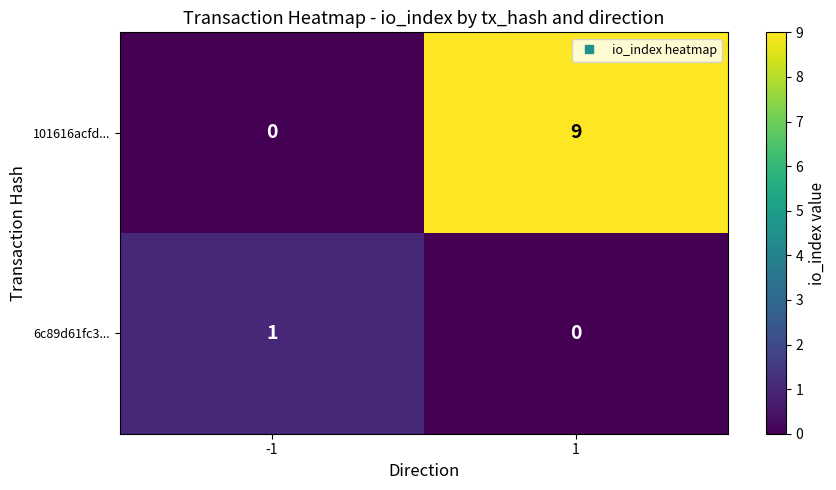

List the series in order of their peak value, highest first.

101616acfd..., 6c89d61fc3...